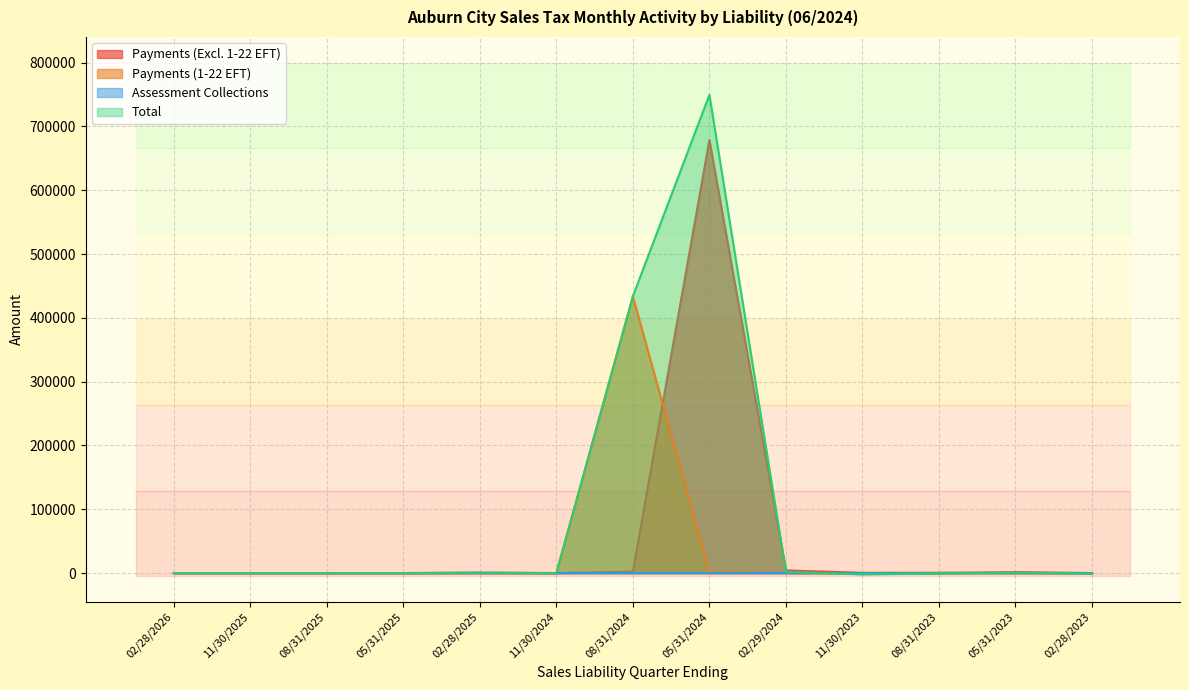

True or false: Assessment Collections and Total cross at least once.

True